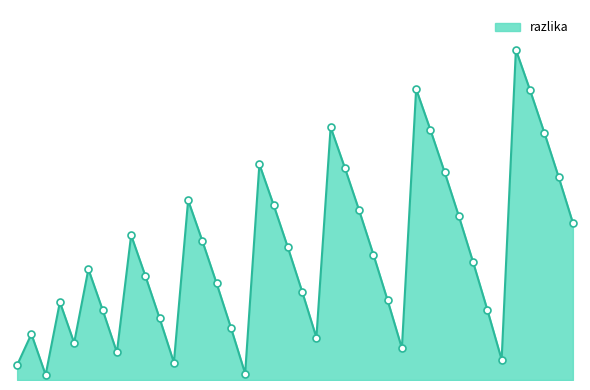

List the labels in order of value, smallest first.

4936, 5240, 4835, 5139, 5443, 5038, 5342, 4937, 5241, 4836, 5140, 5039, 5343, 4938, 4837, 5242, 5141, 5040, 4939, 4838, 5243, 5142, 5041, 4940, 4839, 5244, 5143, 5042, 4941, 4840, 5144, 5043, 4942, 4841, 5044, 4943, 4842, 4944, 4843, 4844